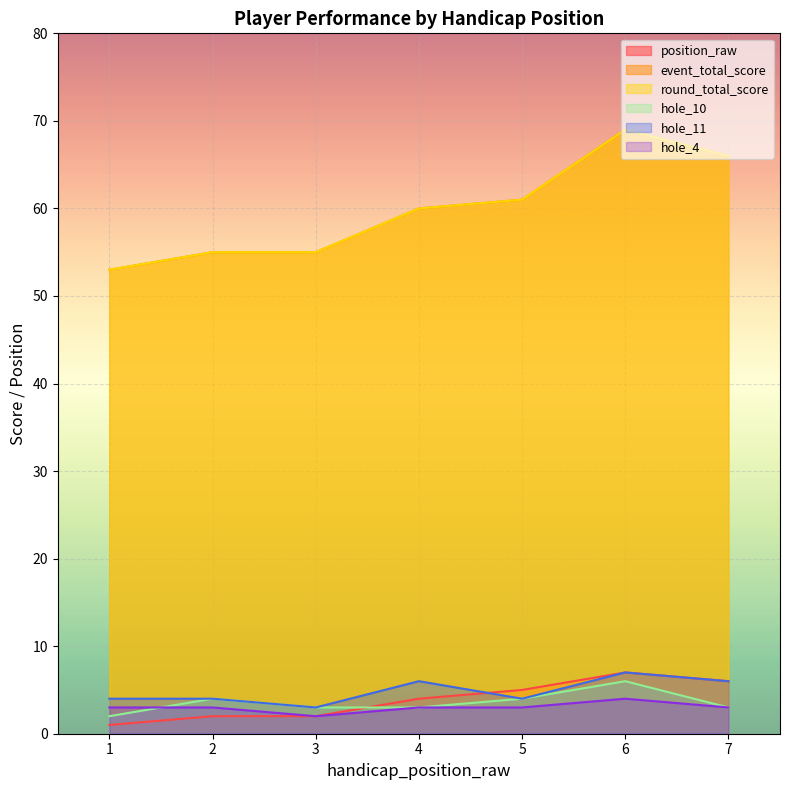

Reading left to right, extract all data points from this chart.

position_raw: 1=1	2=2	3=2	4=4	5=5	6=7	7=6
event_total_score: 1=53	2=55	3=55	4=60	5=61	6=69	7=66
round_total_score: 1=53	2=55	3=55	4=60	5=61	6=69	7=66
hole_10: 1=2	2=4	3=3	4=3	5=4	6=6	7=3
hole_11: 1=4	2=4	3=3	4=6	5=4	6=7	7=6
hole_4: 1=3	2=3	3=2	4=3	5=3	6=4	7=3